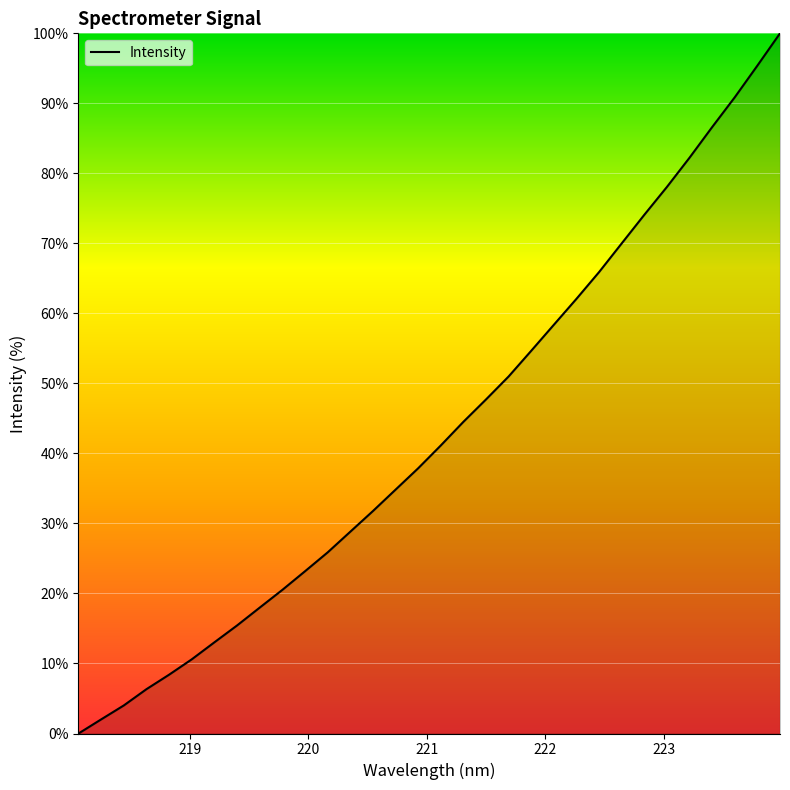

What is the greatest value displayed?

100.0